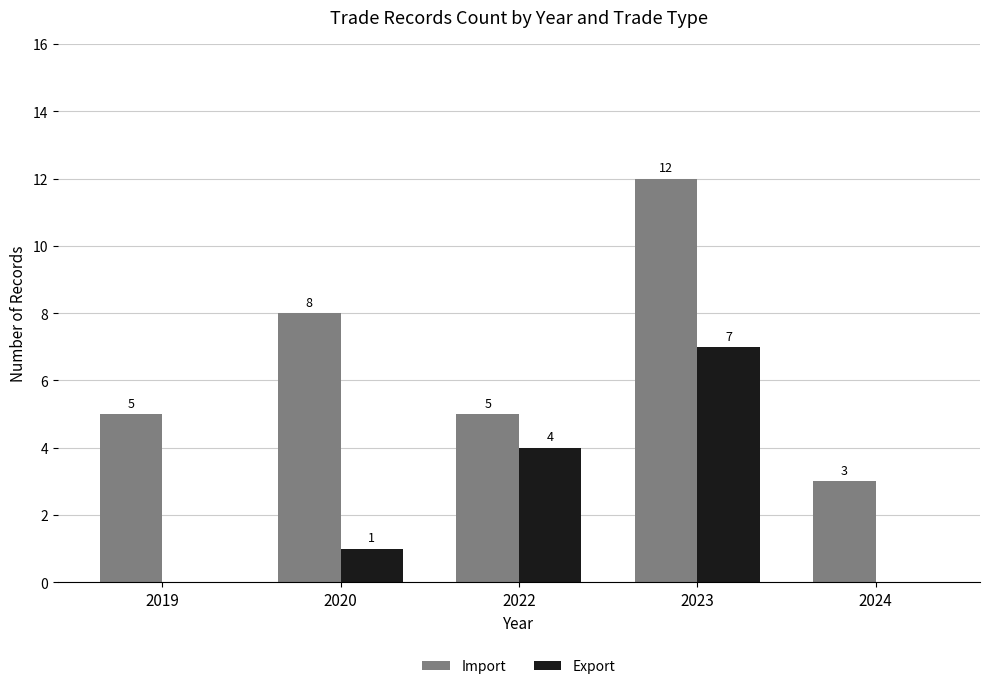

How many groups of bars are there?

5